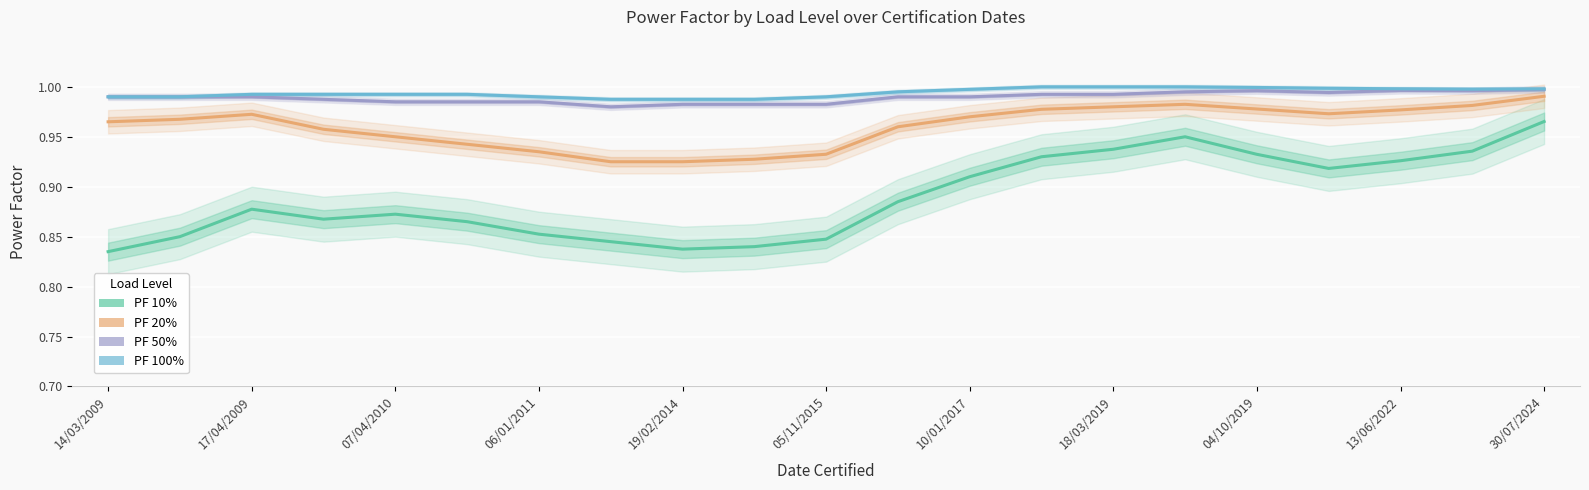

Count the number of data series in this chart.

4